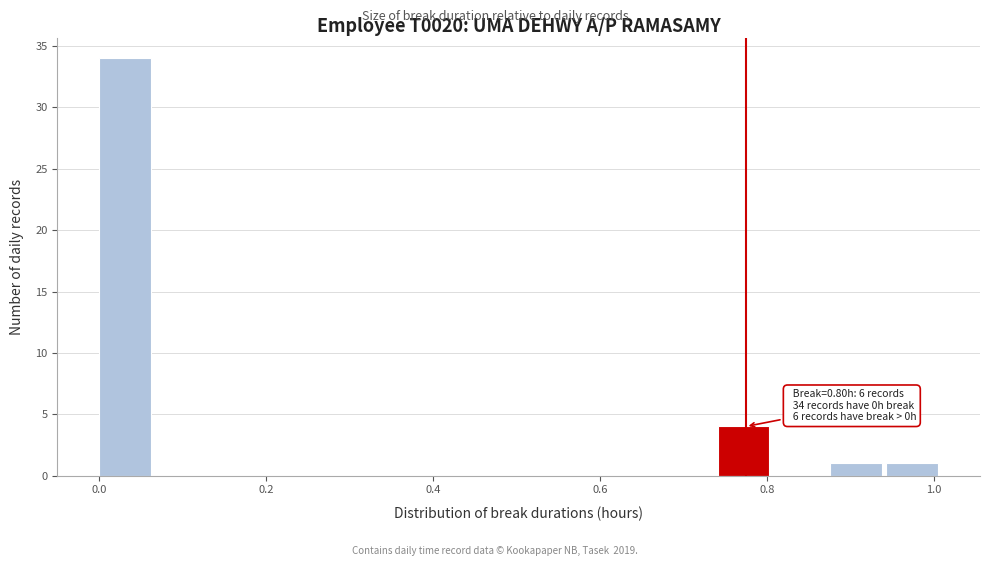

Read against the x-axis, roughly where is the centre of the tallest bar?

0.04